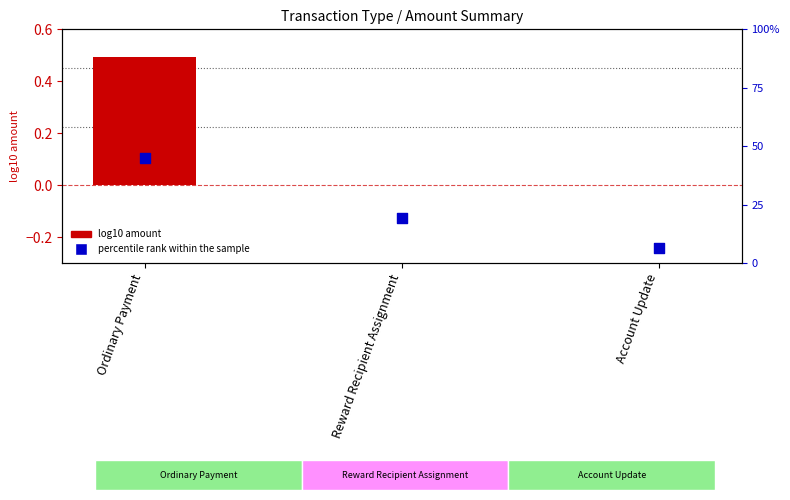

At which category is the sum across all series the highest?

Ordinary Payment